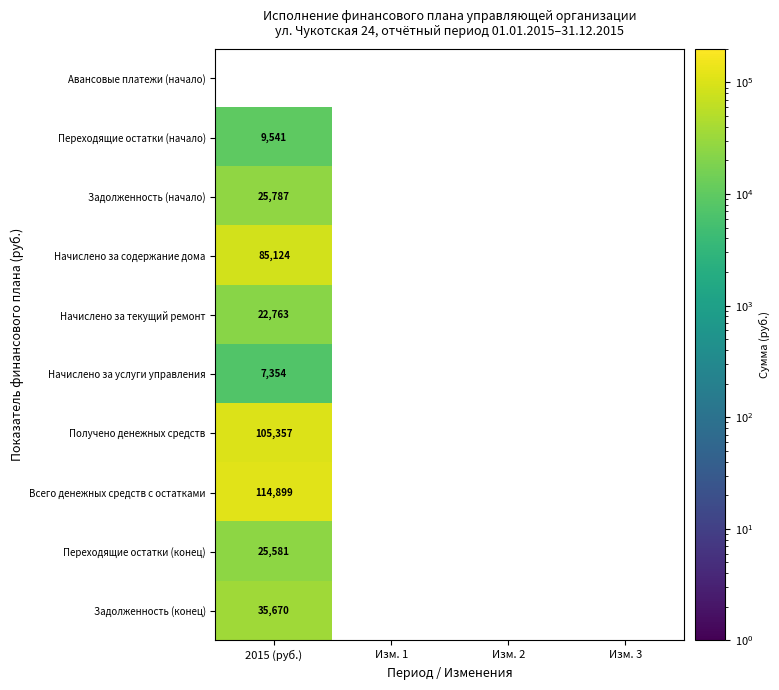

The Переходящие остатки (начало) series shows 9541 at 2015 (руб.). True or false?

True